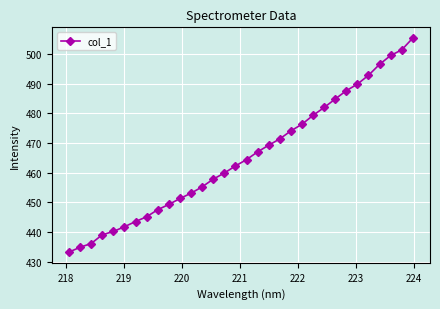

What is the sum of all values?

14892.3